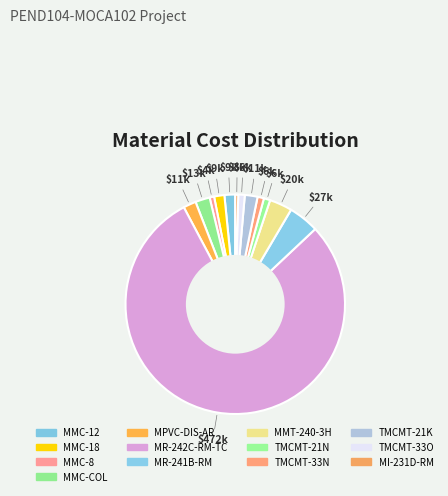

To the nearest percent, what is the difference between the MPVC-DIS-AR and MR-241B-RM slice percentages?

3%